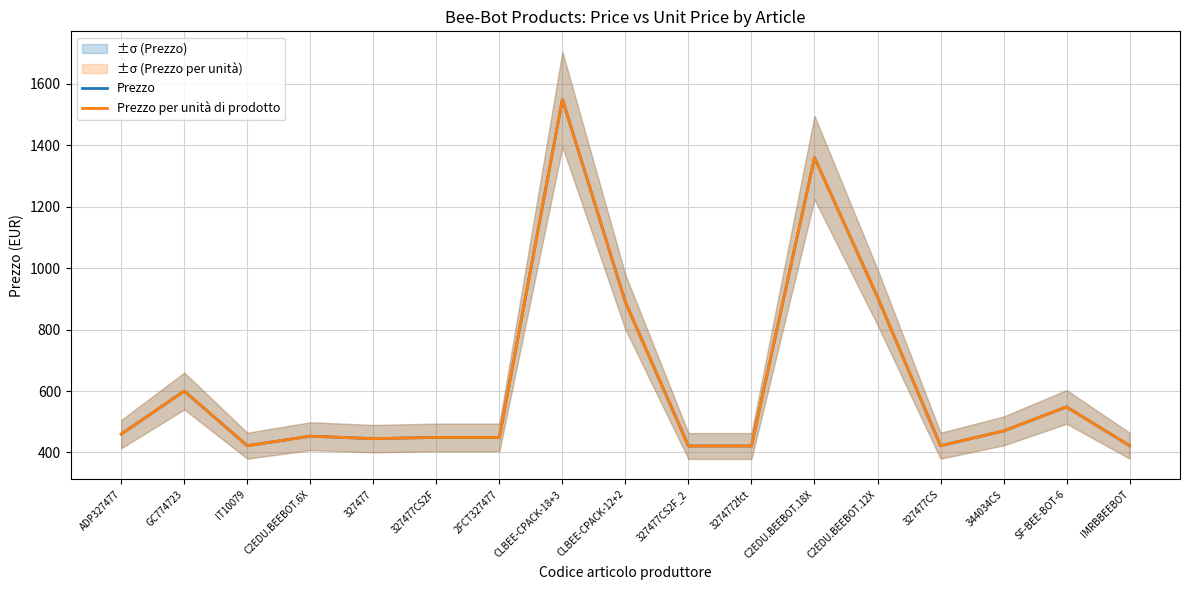

Does the chart display data point markers on the line(s)?

No